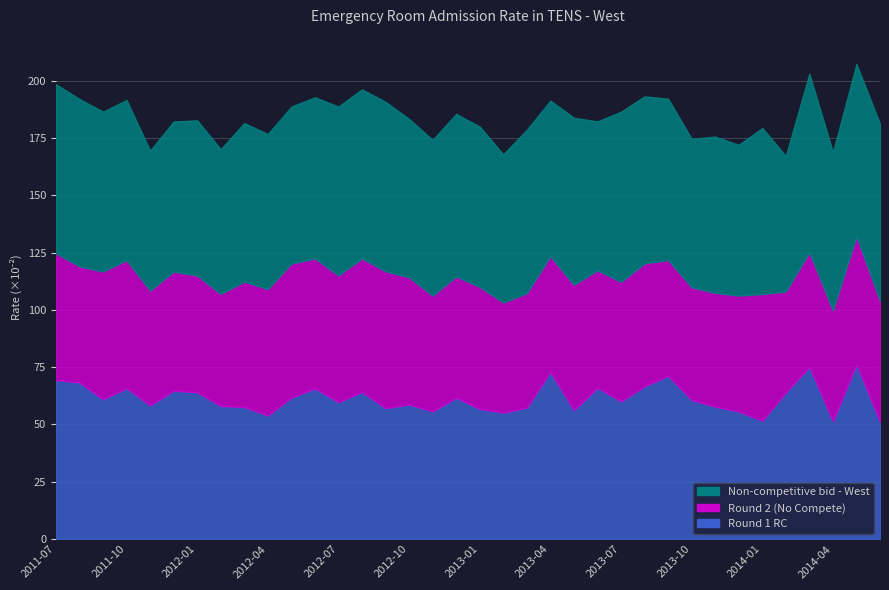

Which has a higher value, 2013-10 or 2014-05?

2014-05